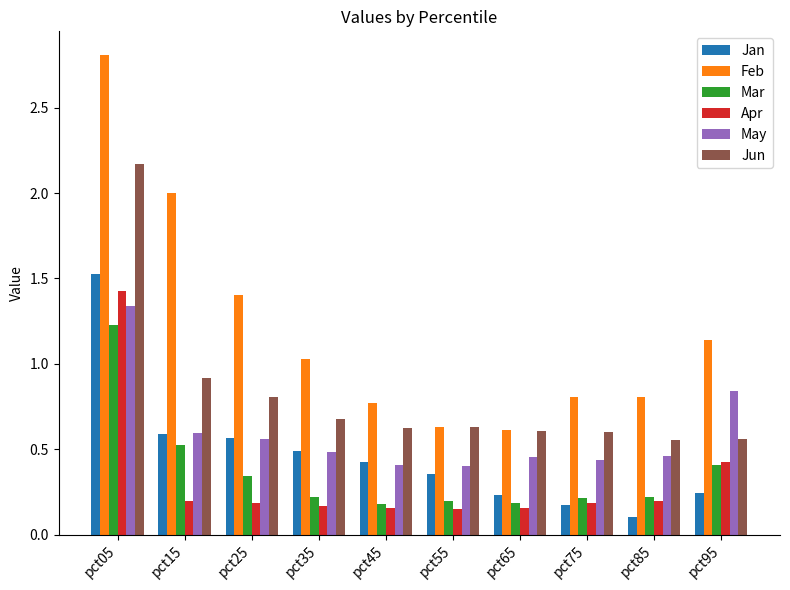

True or false: Jan has a value of 0.1 at pct85.

True